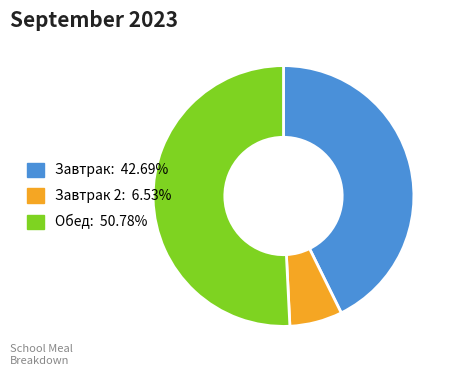

Is the sum of Завтрак 2: 6.53% and Обед: 50.78% greater than half?

Yes